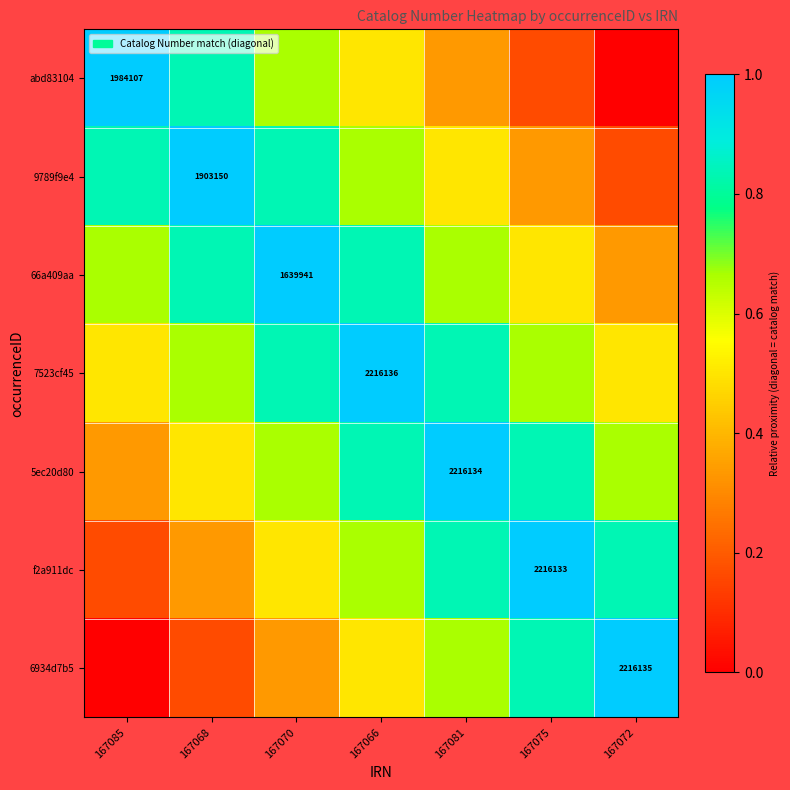

Count the abd83104 values in the range 0 to 1.

7